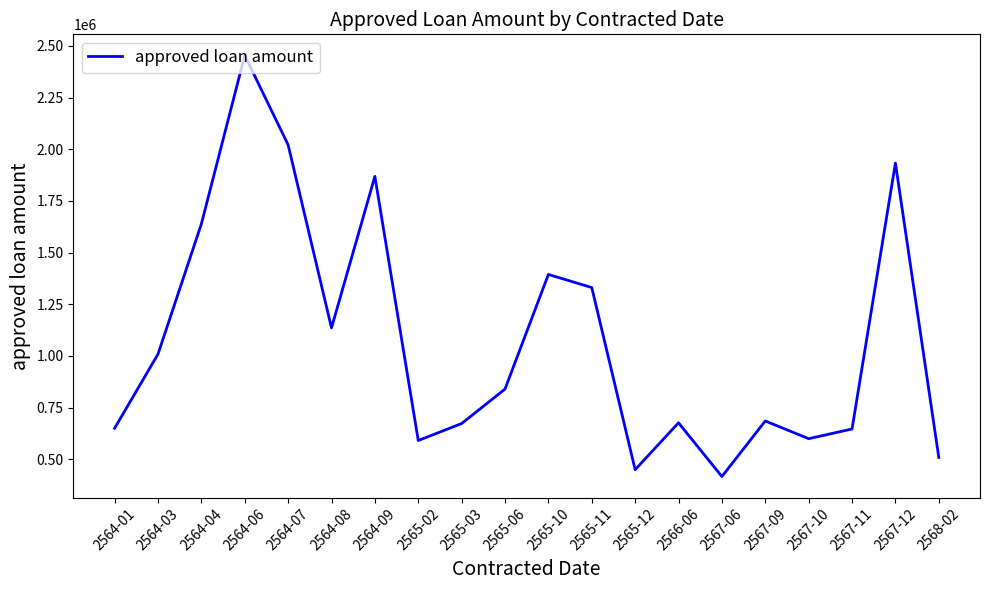

At which category does the chart reach its peak across all series?

2564-06